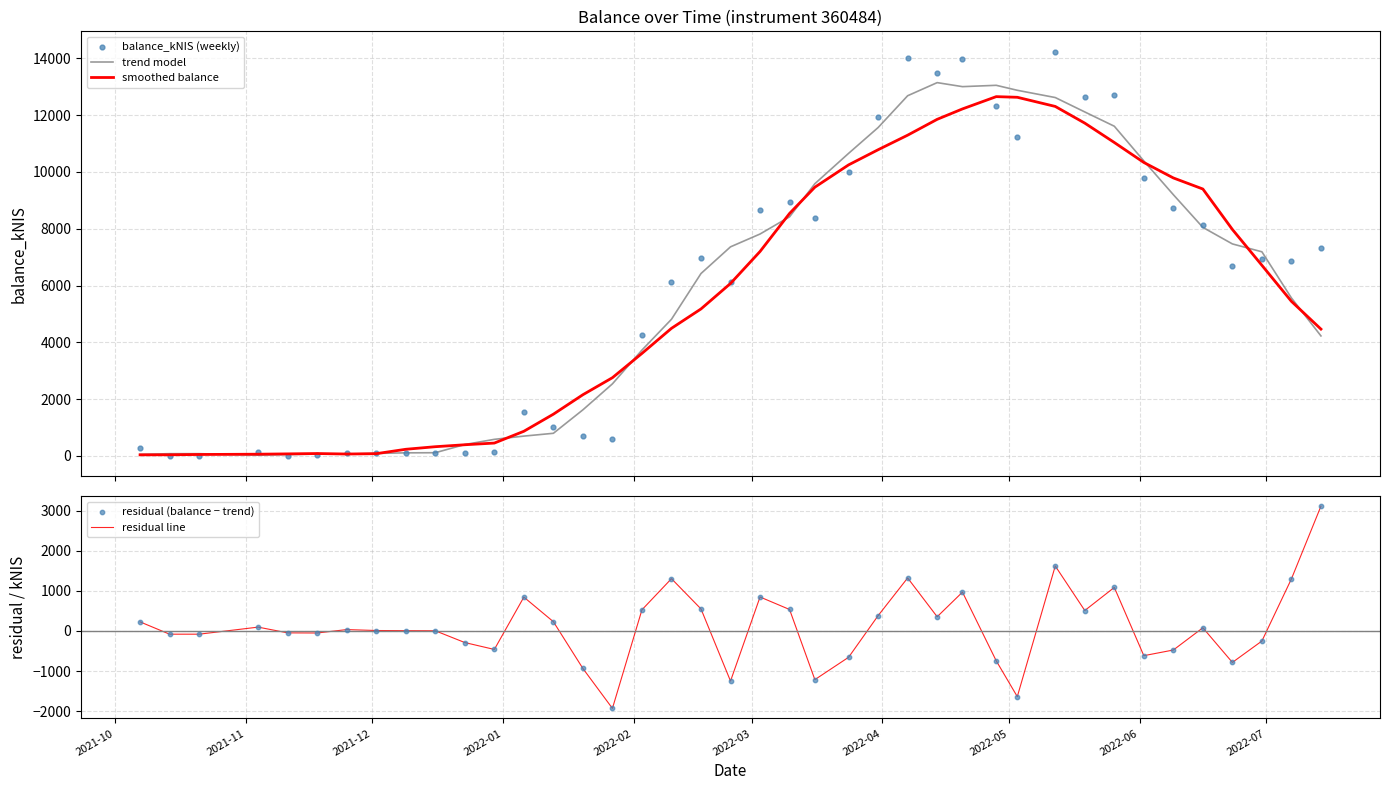

What are all the series names shown in the legend?

trend model, smoothed balance, balance_kNIS (weekly), residual line, residual (balance − trend)